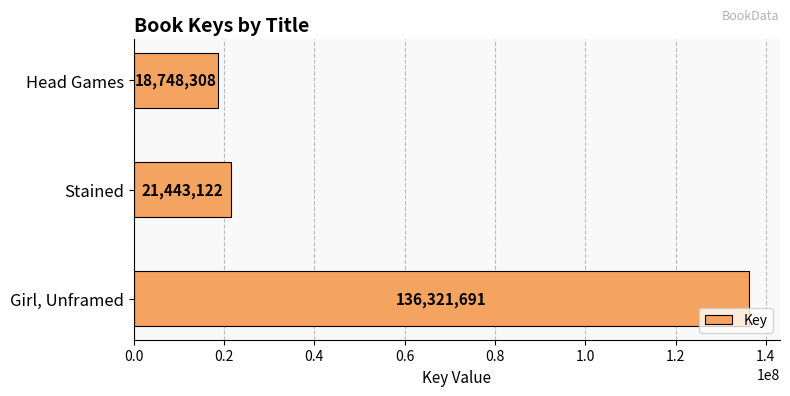

Between Stained and Head Games, which is larger?

Stained